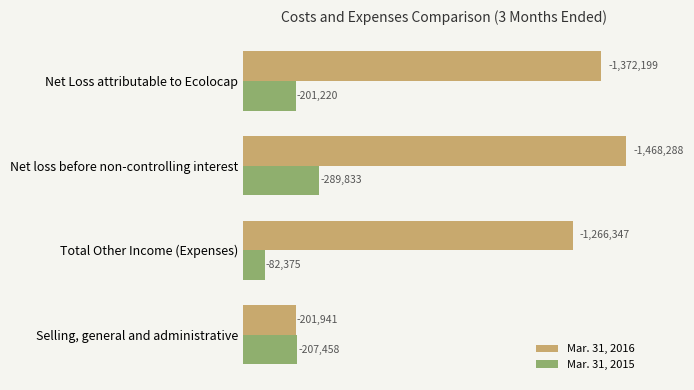

Reading left to right, what are all the values shown in this chart?

Mar. 31, 2016: 201941	1266347	1468288	1372199
Mar. 31, 2015: 207458	82375	289833	201220